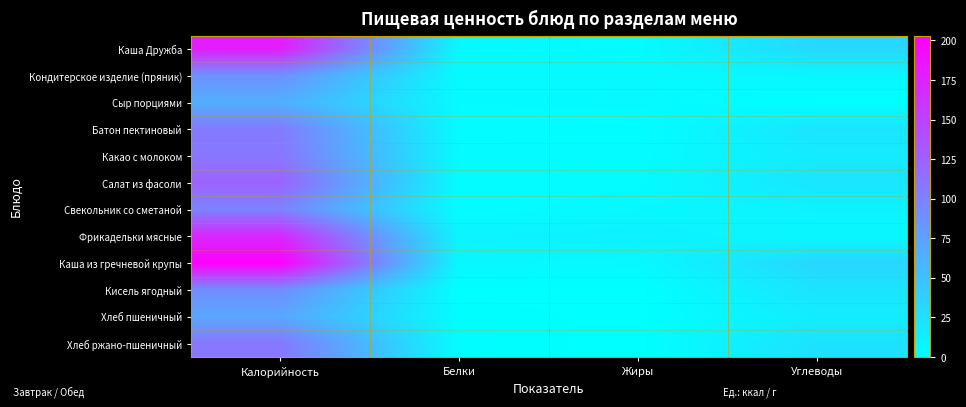

Rank the series by their maximum value, from lowest to highest.

Сыр порциями, Хлеб пшеничный, Кондитерское изделие (пряник), Кисель ягодный, Свекольник со сметаной, Батон пектиновый, Хлеб ржано-пшеничный, Какао с молоком, Салат из фасоли, Фрикадельки мясные, Каша Дружба, Каша из гречневой крупы